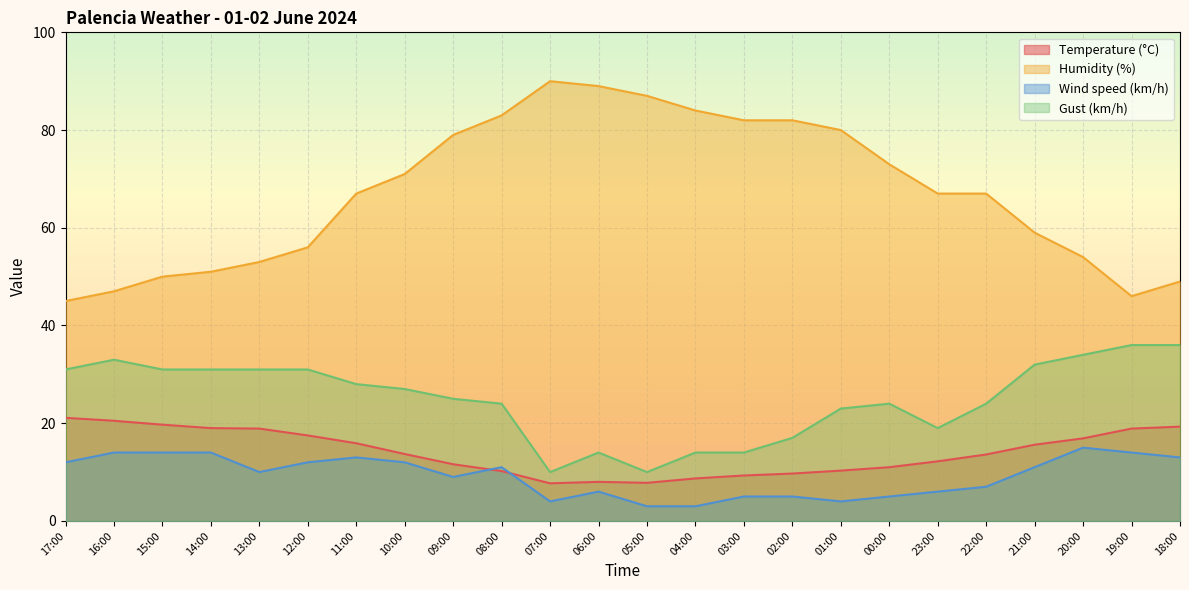

True or false: Humidity (%) has a value of 46.0 at 19:00.

True